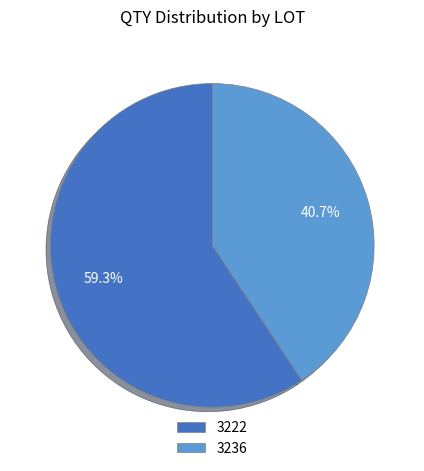

Does 3236 account for over 50% of the chart?

No